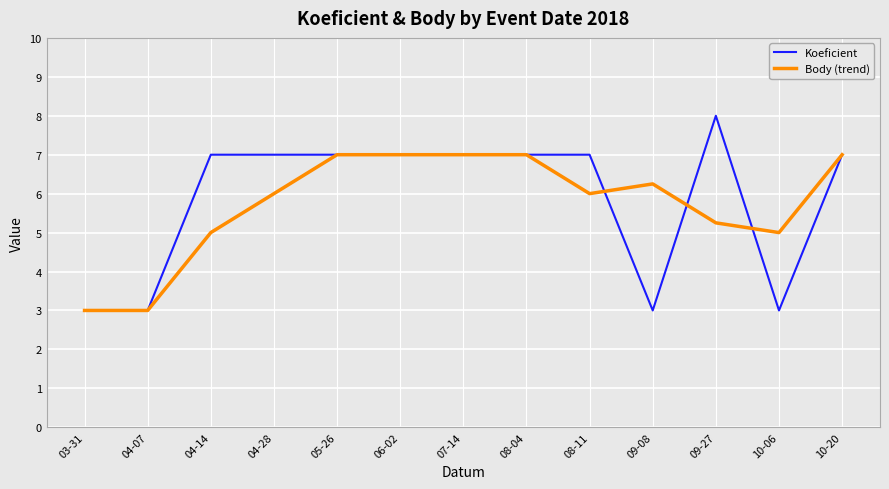

Is the value of Koeficient at 03-31 greater than the value of Body (trend) at 10-06?

No